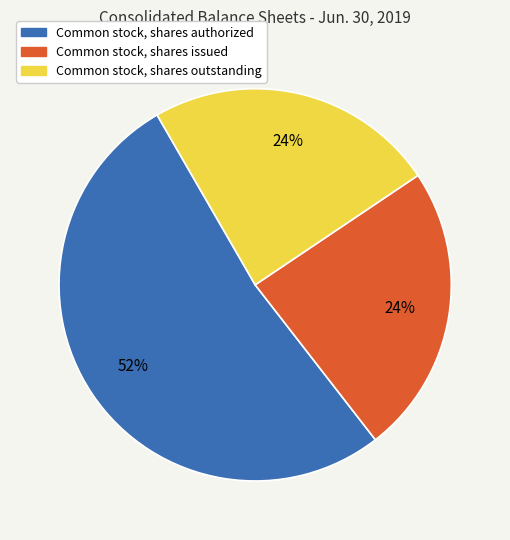

To the nearest percent, what is the difference between the largest and smallest slice percentages?

28%